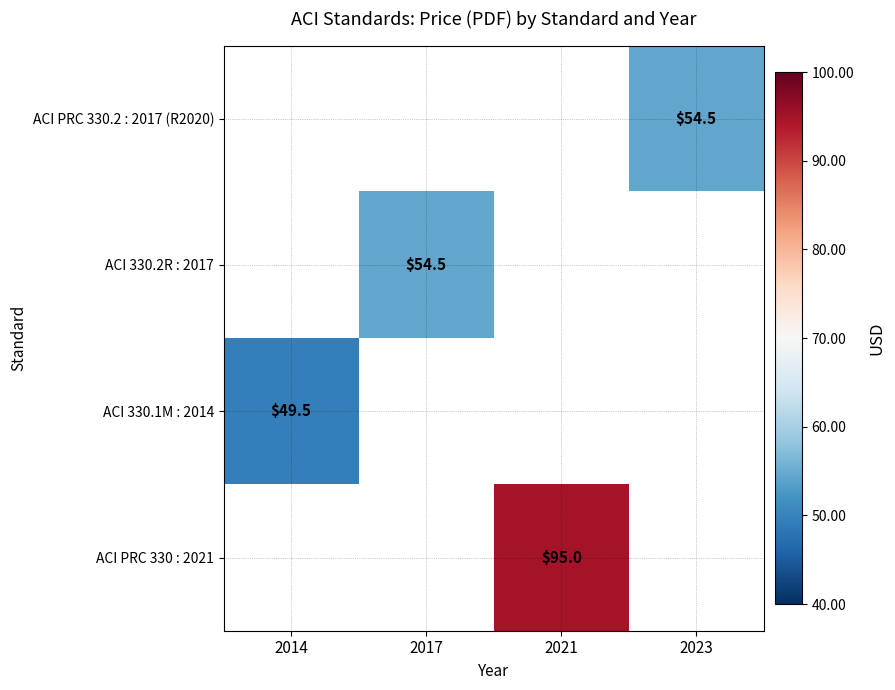

Is it true that ACI 330.2R : 2017 equals 54.5 at 2017?

True